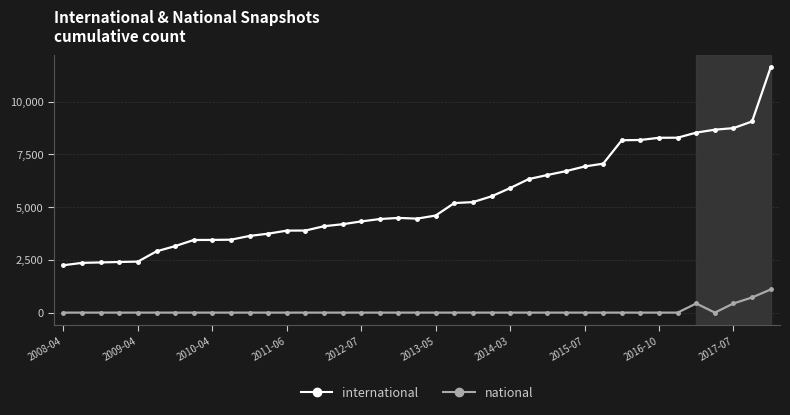

Which series has the largest total across all categories?

international